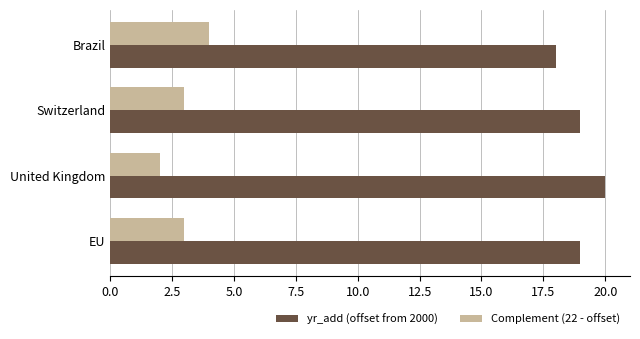

The yr_add (offset from 2000) series shows 30 at United Kingdom. True or false?

False